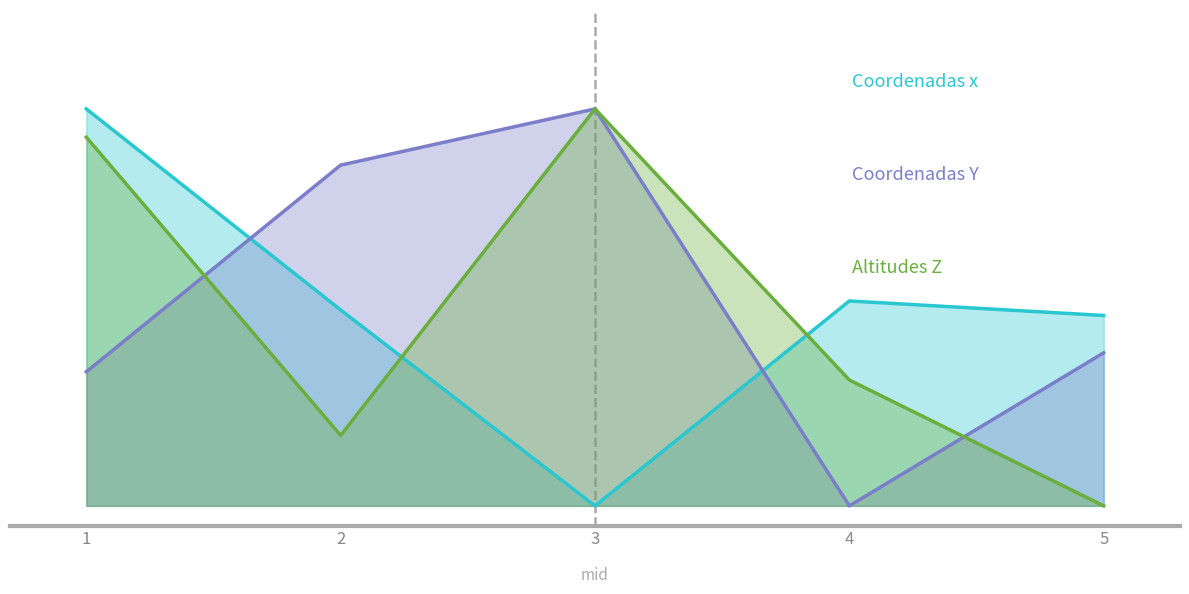

What is the sum of the Coordenadas x values at 3 and 4?

0.5